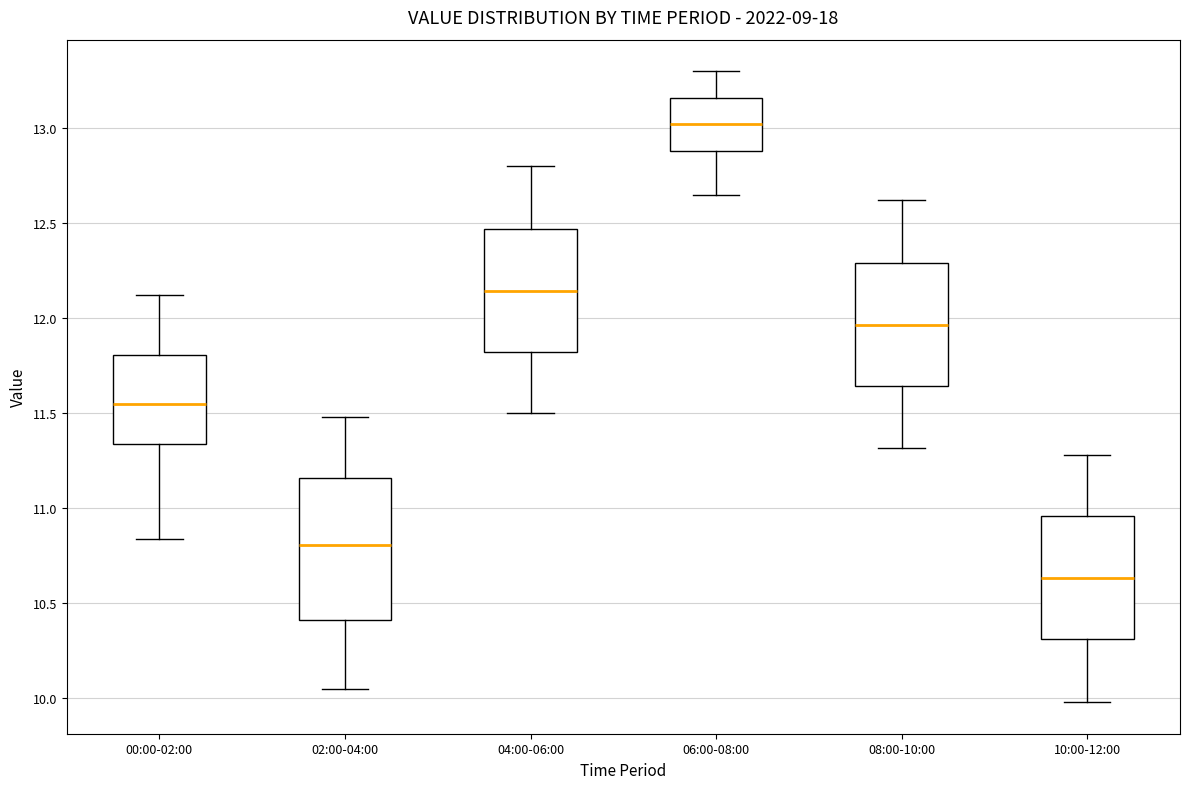

Reading left to right, transcribe this box plot: for each box, give where its median line is, the range the box spans, and where its two whiskers end, as read against the y-axis. The values are not printed on the chart, so give them approximately, as read against the axis.

00:00-02:00: median 11.55, box 11.35 to 11.80, whiskers 10.85 to 12.10
02:00-04:00: median 10.80, box 10.40 to 11.15, whiskers 10.05 to 11.50
04:00-06:00: median 12.15, box 11.80 to 12.45, whiskers 11.50 to 12.80
06:00-08:00: median 13.00, box 12.90 to 13.15, whiskers 12.65 to 13.30
08:00-10:00: median 11.95, box 11.65 to 12.30, whiskers 11.30 to 12.60
10:00-12:00: median 10.65, box 10.30 to 10.95, whiskers 10.00 to 11.30